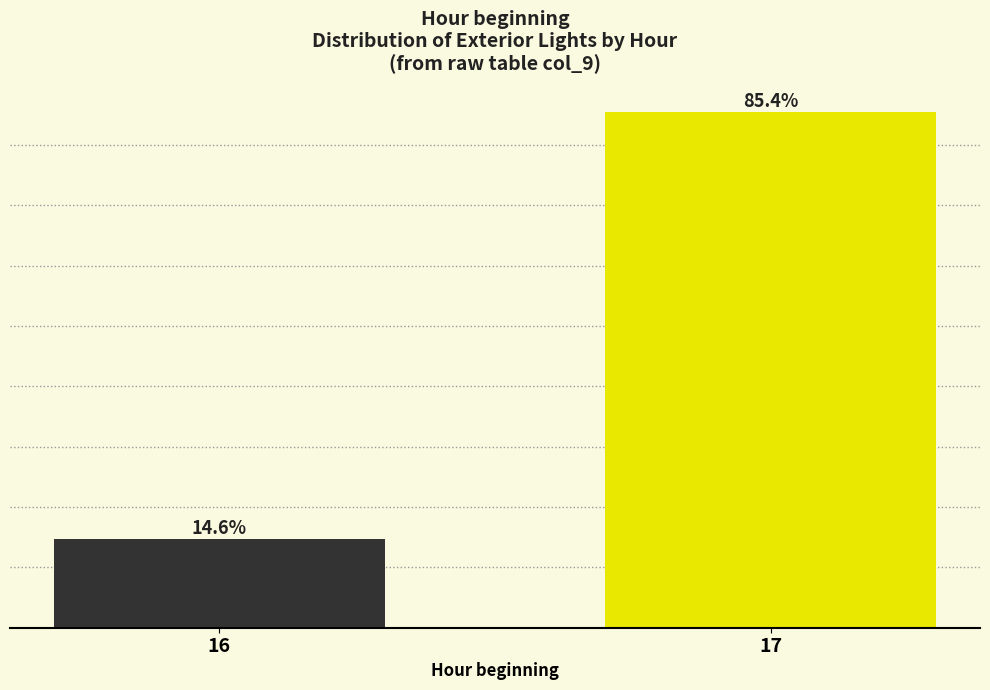

List the labels in order of value, smallest first.

16, 17